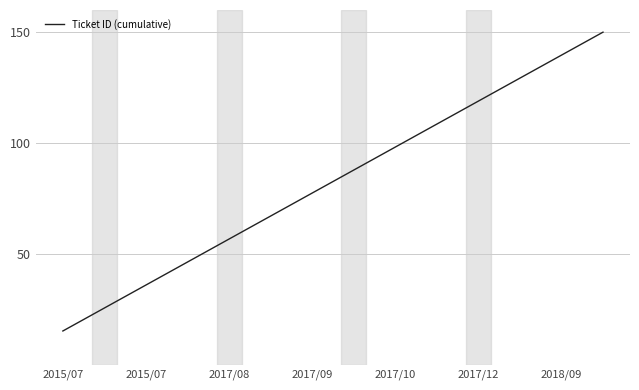

What is the smallest value displayed?

15.2